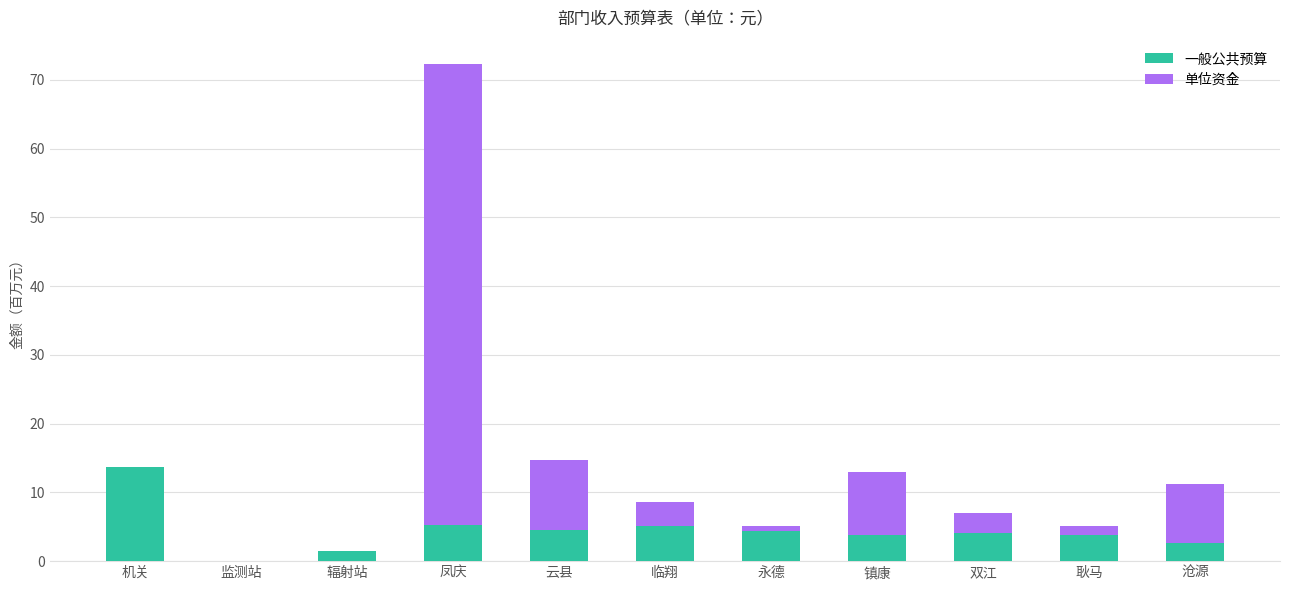

How many series are shown in this chart?

2